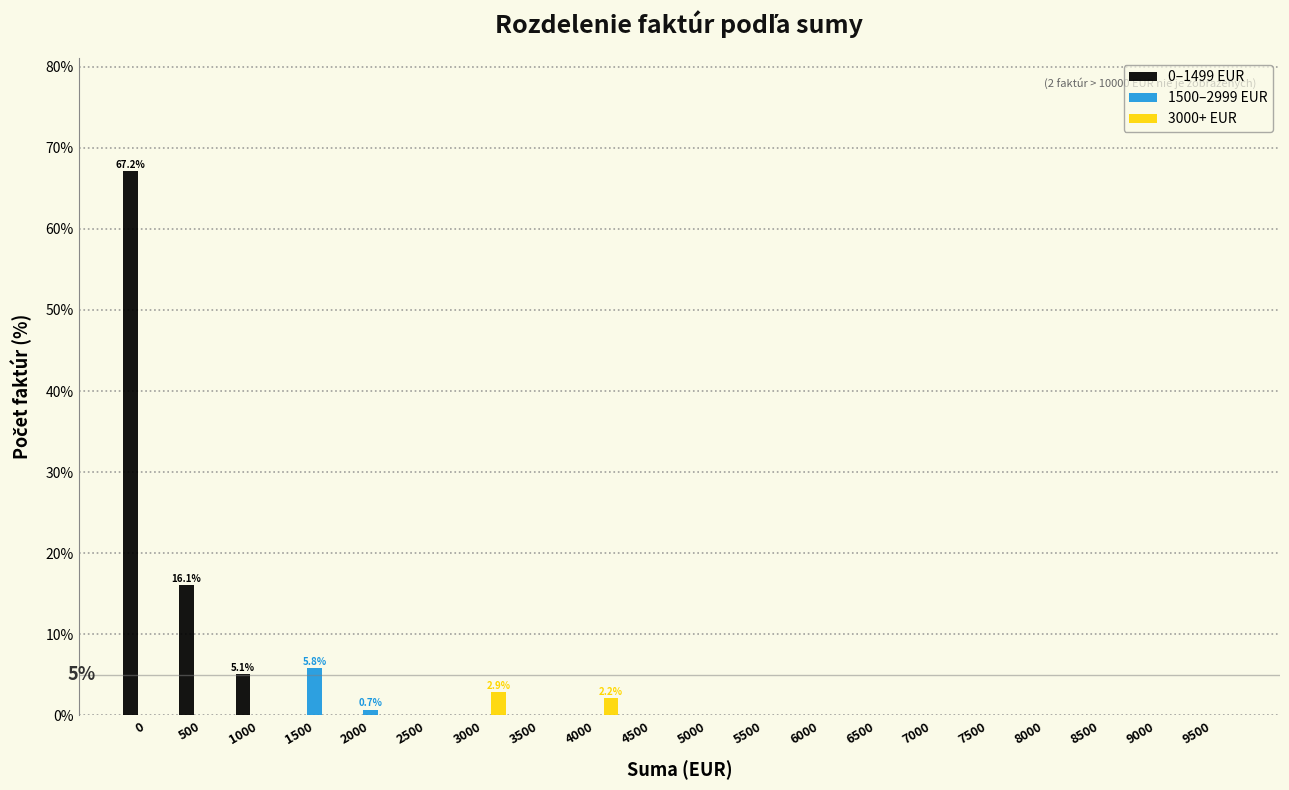

True or false: 0–1499 EUR has a value of 28.3 at 8000.

False